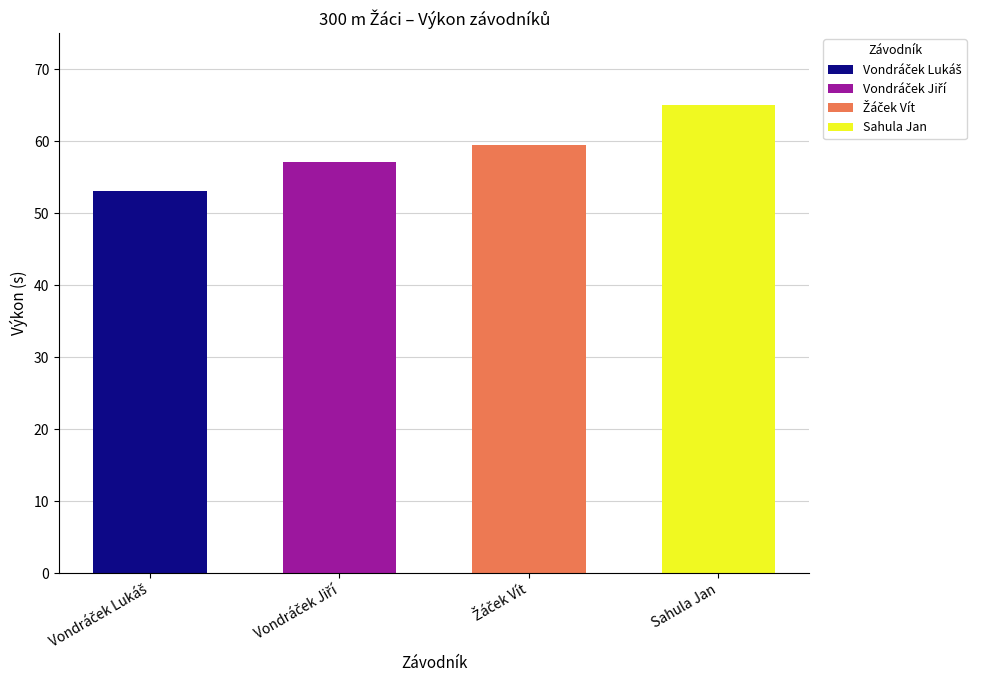

What value does the data have at Vondráček Lukáš?

53.1